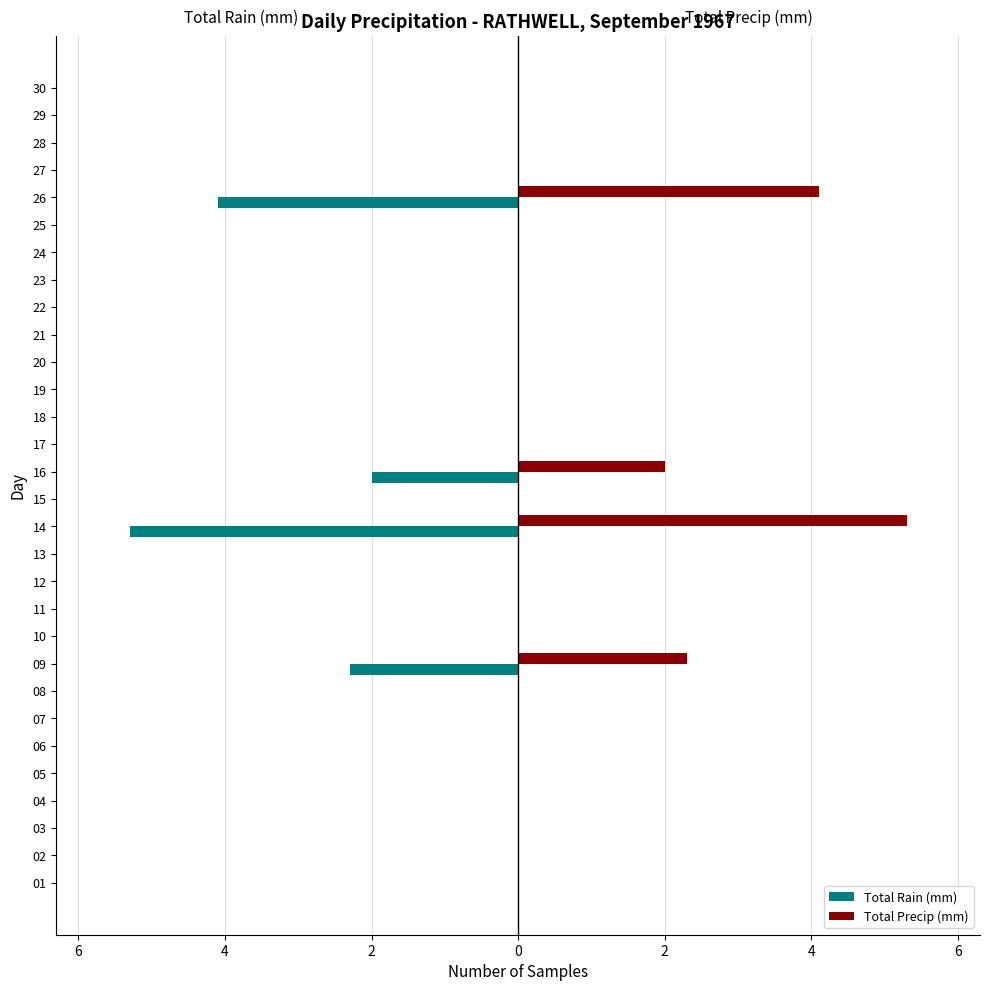

What are all the series names shown in the legend?

Total Rain (mm), Total Precip (mm)